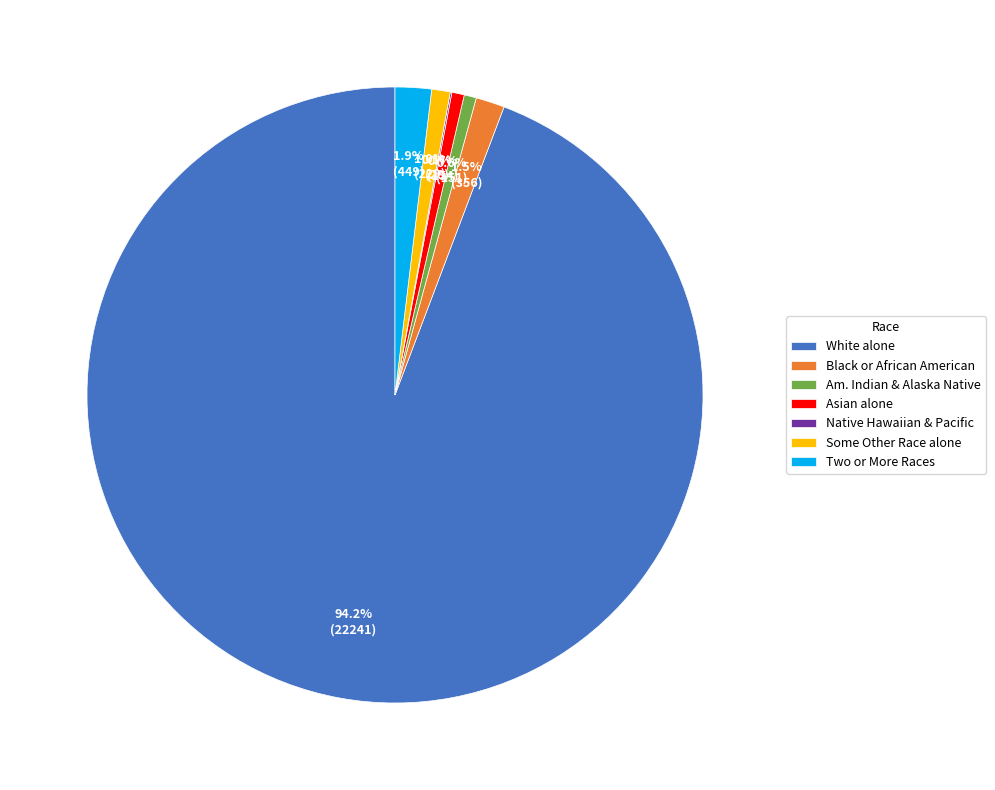

To the nearest percent, what is the combined percentage of Some Other Race alone and Two or More Races?

3%